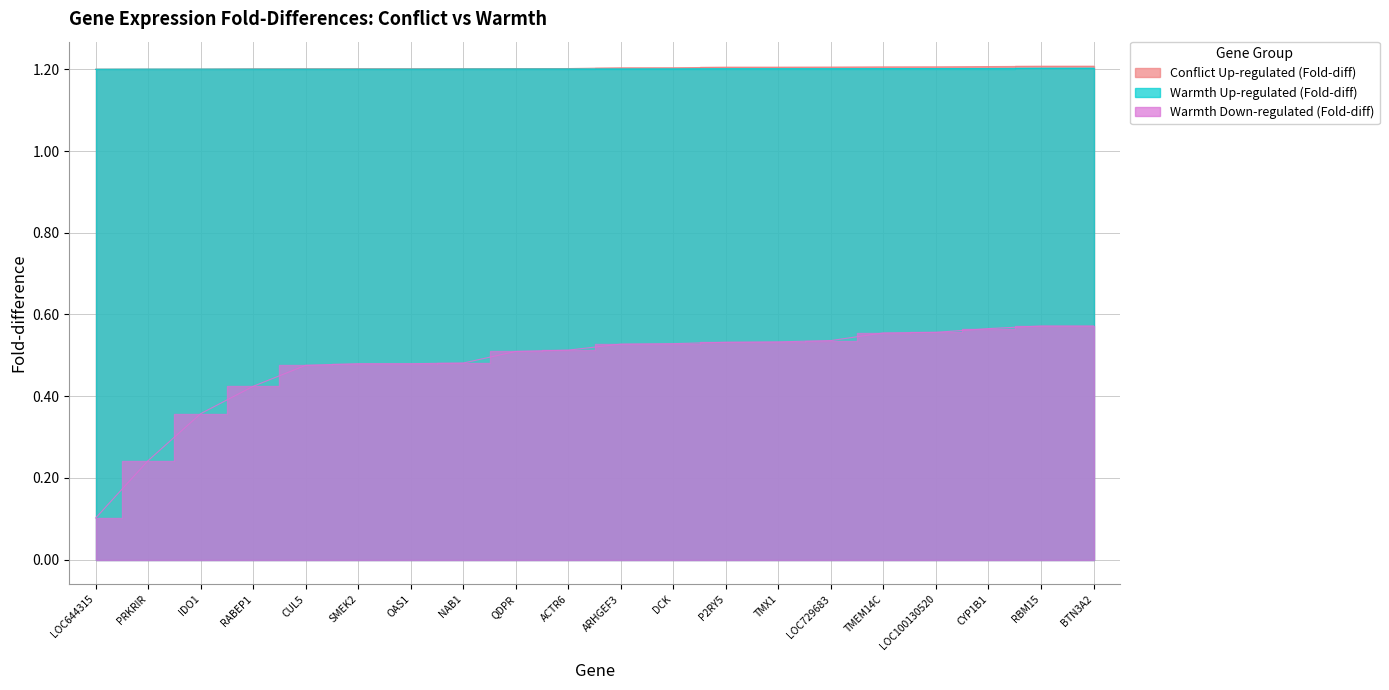

Is it true that Conflict Up-regulated (Fold-diff) equals 1.2 at OAS1?

True